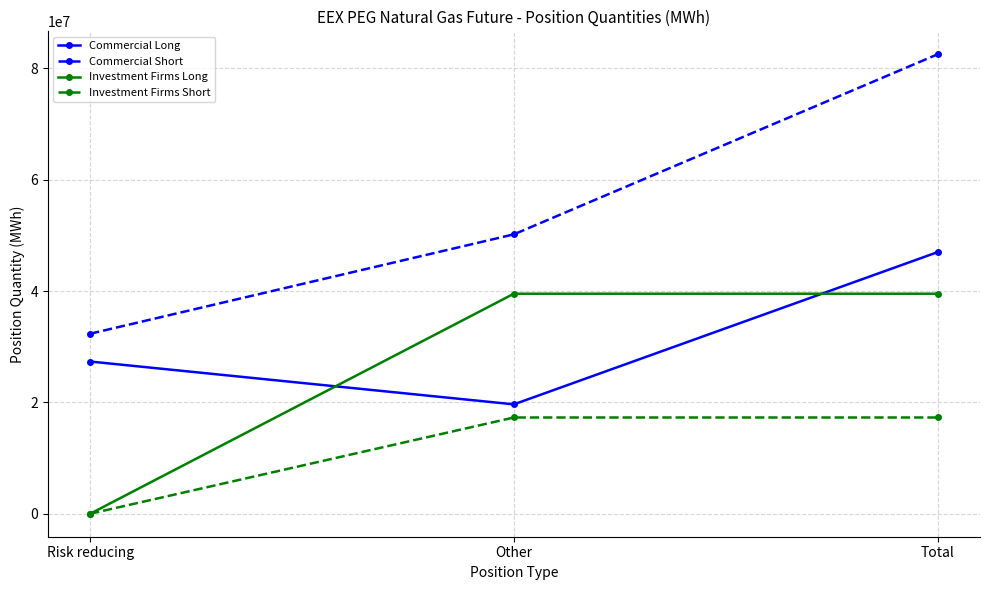

What is the sum of all Investment Firms Long values?

79054552